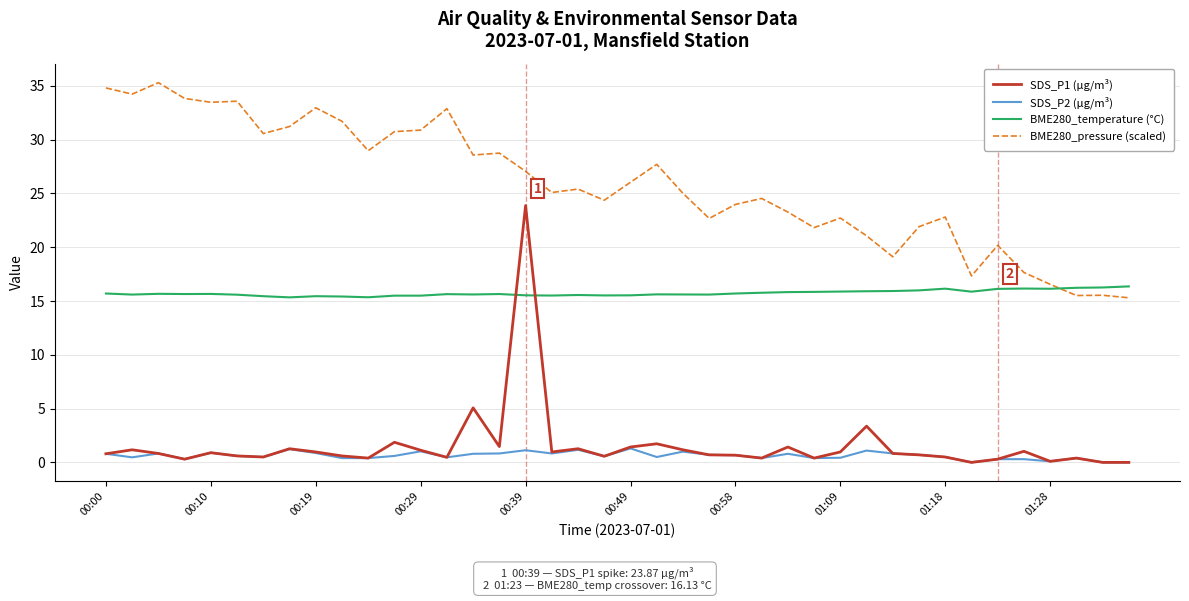

True or false: SDS_P1 (µg/m³) and BME280_pressure (scaled) cross at least once.

False